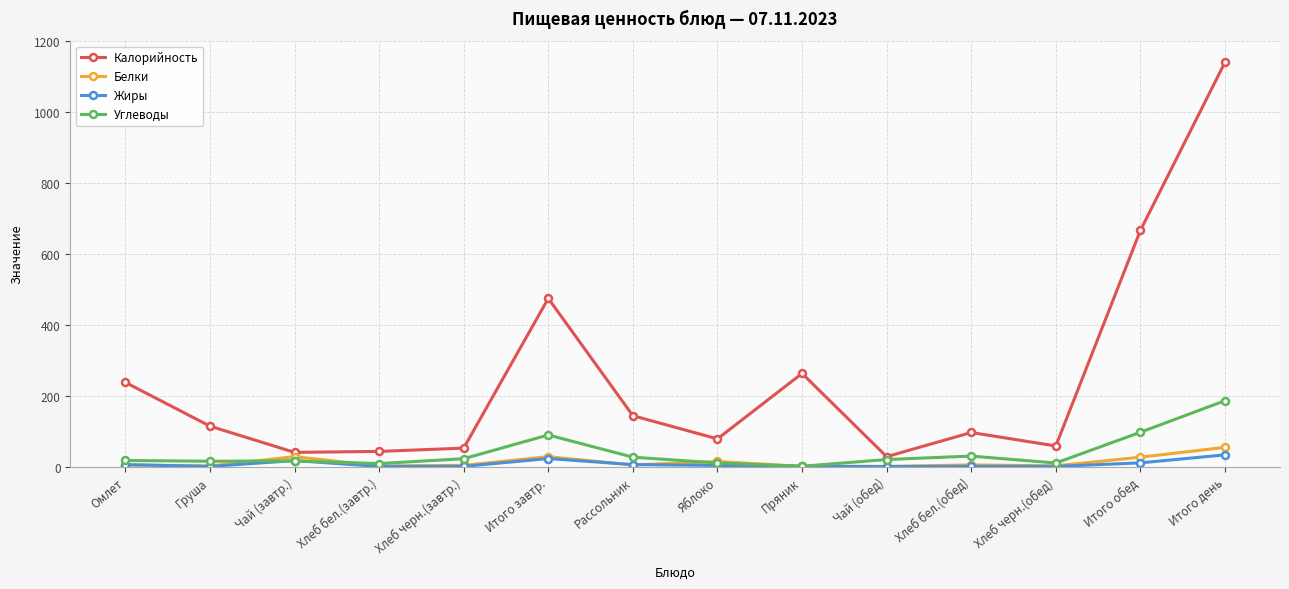

Which series has the largest range (max minus min)?

Калорийность